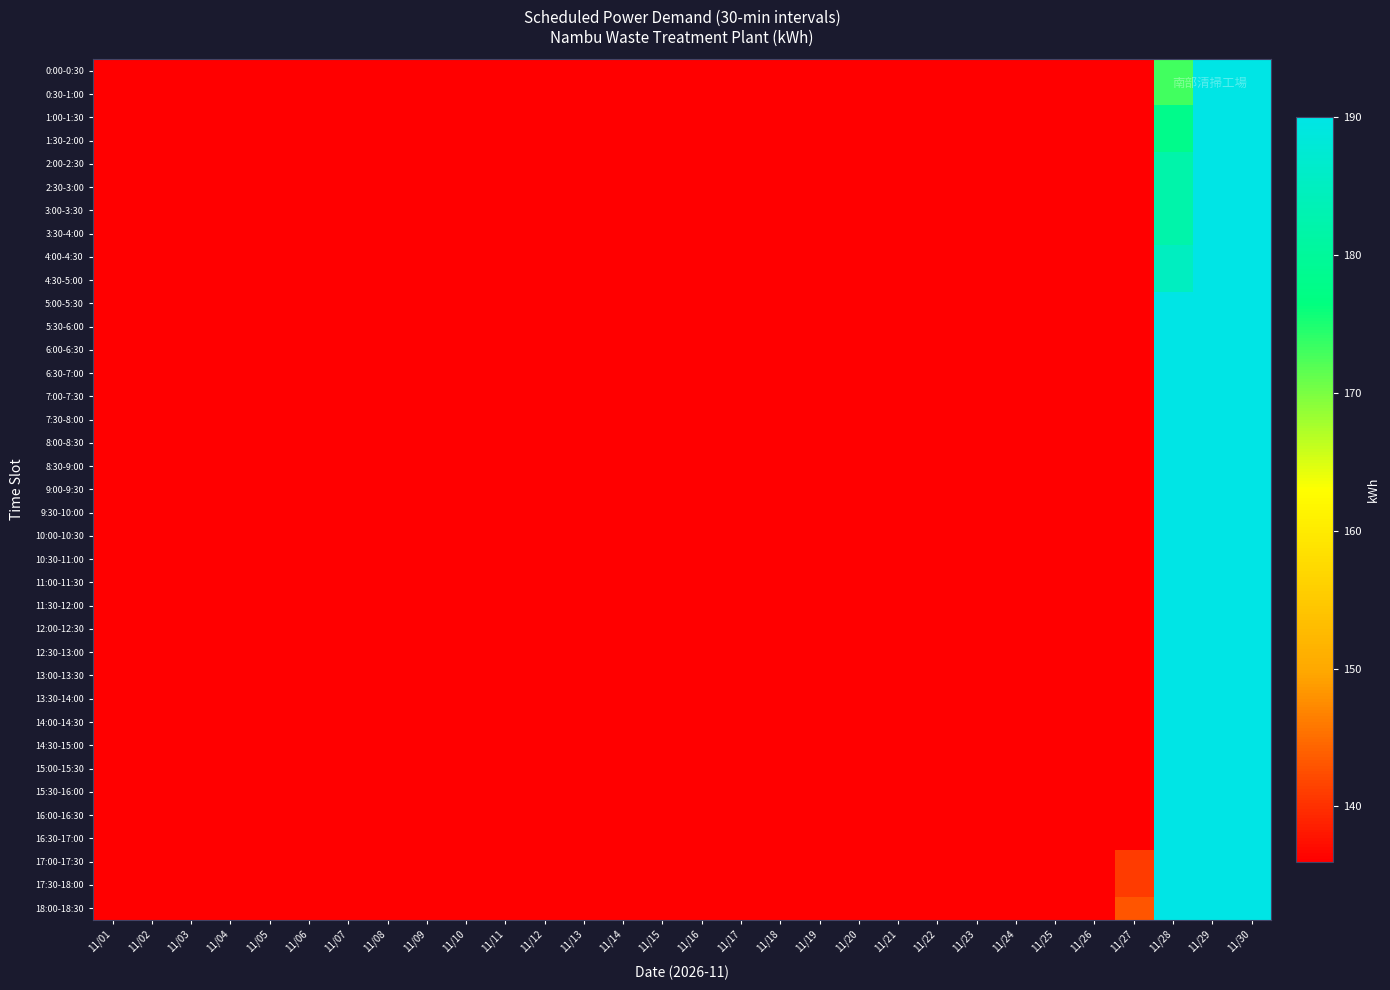

Reading right to left, list all the values displayed in this chart.

0:00-0:30: 11/30=190	11/29=190	11/28=173	11/27=136	11/26=136	11/25=136	11/24=136	11/23=136	11/22=136	11/21=136	11/20=136	11/19=136	11/18=136	11/17=136	11/16=136	11/15=136	11/14=136	11/13=136	11/12=136	11/11=136	11/10=136	11/09=136	11/08=136	11/07=136	11/06=136	11/05=136	11/04=136	11/03=136	11/02=136	11/01=136
0:30-1:00: 11/30=190	11/29=190	11/28=173	11/27=136	11/26=136	11/25=136	11/24=136	11/23=136	11/22=136	11/21=136	11/20=136	11/19=136	11/18=136	11/17=136	11/16=136	11/15=136	11/14=136	11/13=136	11/12=136	11/11=136	11/10=136	11/09=136	11/08=136	11/07=136	11/06=136	11/05=136	11/04=136	11/03=136	11/02=136	11/01=136
1:00-1:30: 11/30=190	11/29=190	11/28=178	11/27=136	11/26=136	11/25=136	11/24=136	11/23=136	11/22=136	11/21=136	11/20=136	11/19=136	11/18=136	11/17=136	11/16=136	11/15=136	11/14=136	11/13=136	11/12=136	11/11=136	11/10=136	11/09=136	11/08=136	11/07=136	11/06=136	11/05=136	11/04=136	11/03=136	11/02=136	11/01=136
1:30-2:00: 11/30=190	11/29=190	11/28=178	11/27=136	11/26=136	11/25=136	11/24=136	11/23=136	11/22=136	11/21=136	11/20=136	11/19=136	11/18=136	11/17=136	11/16=136	11/15=136	11/14=136	11/13=136	11/12=136	11/11=136	11/10=136	11/09=136	11/08=136	11/07=136	11/06=136	11/05=136	11/04=136	11/03=136	11/02=136	11/01=136
2:00-2:30: 11/30=190	11/29=190	11/28=182	11/27=136	11/26=136	11/25=136	11/24=136	11/23=136	11/22=136	11/21=136	11/20=136	11/19=136	11/18=136	11/17=136	11/16=136	11/15=136	11/14=136	11/13=136	11/12=136	11/11=136	11/10=136	11/09=136	11/08=136	11/07=136	11/06=136	11/05=136	11/04=136	11/03=136	11/02=136	11/01=136
2:30-3:00: 11/30=190	11/29=190	11/28=182	11/27=136	11/26=136	11/25=136	11/24=136	11/23=136	11/22=136	11/21=136	11/20=136	11/19=136	11/18=136	11/17=136	11/16=136	11/15=136	11/14=136	11/13=136	11/12=136	11/11=136	11/10=136	11/09=136	11/08=136	11/07=136	11/06=136	11/05=136	11/04=136	11/03=136	11/02=136	11/01=136
3:00-3:30: 11/30=190	11/29=190	11/28=182	11/27=136	11/26=136	11/25=136	11/24=136	11/23=136	11/22=136	11/21=136	11/20=136	11/19=136	11/18=136	11/17=136	11/16=136	11/15=136	11/14=136	11/13=136	11/12=136	11/11=136	11/10=136	11/09=136	11/08=136	11/07=136	11/06=136	11/05=136	11/04=136	11/03=136	11/02=136	11/01=136
3:30-4:00: 11/30=190	11/29=190	11/28=182	11/27=136	11/26=136	11/25=136	11/24=136	11/23=136	11/22=136	11/21=136	11/20=136	11/19=136	11/18=136	11/17=136	11/16=136	11/15=136	11/14=136	11/13=136	11/12=136	11/11=136	11/10=136	11/09=136	11/08=136	11/07=136	11/06=136	11/05=136	11/04=136	11/03=136	11/02=136	11/01=136
4:00-4:30: 11/30=190	11/29=190	11/28=185	11/27=136	11/26=136	11/25=136	11/24=136	11/23=136	11/22=136	11/21=136	11/20=136	11/19=136	11/18=136	11/17=136	11/16=136	11/15=136	11/14=136	11/13=136	11/12=136	11/11=136	11/10=136	11/09=136	11/08=136	11/07=136	11/06=136	11/05=136	11/04=136	11/03=136	11/02=136	11/01=136
4:30-5:00: 11/30=190	11/29=190	11/28=185	11/27=136	11/26=136	11/25=136	11/24=136	11/23=136	11/22=136	11/21=136	11/20=136	11/19=136	11/18=136	11/17=136	11/16=136	11/15=136	11/14=136	11/13=136	11/12=136	11/11=136	11/10=136	11/09=136	11/08=136	11/07=136	11/06=136	11/05=136	11/04=136	11/03=136	11/02=136	11/01=136
5:00-5:30: 11/30=190	11/29=190	11/28=190	11/27=136	11/26=136	11/25=136	11/24=136	11/23=136	11/22=136	11/21=136	11/20=136	11/19=136	11/18=136	11/17=136	11/16=136	11/15=136	11/14=136	11/13=136	11/12=136	11/11=136	11/10=136	11/09=136	11/08=136	11/07=136	11/06=136	11/05=136	11/04=136	11/03=136	11/02=136	11/01=136
5:30-6:00: 11/30=190	11/29=190	11/28=190	11/27=136	11/26=136	11/25=136	11/24=136	11/23=136	11/22=136	11/21=136	11/20=136	11/19=136	11/18=136	11/17=136	11/16=136	11/15=136	11/14=136	11/13=136	11/12=136	11/11=136	11/10=136	11/09=136	11/08=136	11/07=136	11/06=136	11/05=136	11/04=136	11/03=136	11/02=136	11/01=136
6:00-6:30: 11/30=190	11/29=190	11/28=190	11/27=136	11/26=136	11/25=136	11/24=136	11/23=136	11/22=136	11/21=136	11/20=136	11/19=136	11/18=136	11/17=136	11/16=136	11/15=136	11/14=136	11/13=136	11/12=136	11/11=136	11/10=136	11/09=136	11/08=136	11/07=136	11/06=136	11/05=136	11/04=136	11/03=136	11/02=136	11/01=136
6:30-7:00: 11/30=190	11/29=190	11/28=190	11/27=136	11/26=136	11/25=136	11/24=136	11/23=136	11/22=136	11/21=136	11/20=136	11/19=136	11/18=136	11/17=136	11/16=136	11/15=136	11/14=136	11/13=136	11/12=136	11/11=136	11/10=136	11/09=136	11/08=136	11/07=136	11/06=136	11/05=136	11/04=136	11/03=136	11/02=136	11/01=136
7:00-7:30: 11/30=190	11/29=190	11/28=190	11/27=136	11/26=136	11/25=136	11/24=136	11/23=136	11/22=136	11/21=136	11/20=136	11/19=136	11/18=136	11/17=136	11/16=136	11/15=136	11/14=136	11/13=136	11/12=136	11/11=136	11/10=136	11/09=136	11/08=136	11/07=136	11/06=136	11/05=136	11/04=136	11/03=136	11/02=136	11/01=136
7:30-8:00: 11/30=190	11/29=190	11/28=190	11/27=136	11/26=136	11/25=136	11/24=136	11/23=136	11/22=136	11/21=136	11/20=136	11/19=136	11/18=136	11/17=136	11/16=136	11/15=136	11/14=136	11/13=136	11/12=136	11/11=136	11/10=136	11/09=136	11/08=136	11/07=136	11/06=136	11/05=136	11/04=136	11/03=136	11/02=136	11/01=136
8:00-8:30: 11/30=190	11/29=190	11/28=190	11/27=136	11/26=136	11/25=136	11/24=136	11/23=136	11/22=136	11/21=136	11/20=136	11/19=136	11/18=136	11/17=136	11/16=136	11/15=136	11/14=136	11/13=136	11/12=136	11/11=136	11/10=136	11/09=136	11/08=136	11/07=136	11/06=136	11/05=136	11/04=136	11/03=136	11/02=136	11/01=136
8:30-9:00: 11/30=190	11/29=190	11/28=190	11/27=136	11/26=136	11/25=136	11/24=136	11/23=136	11/22=136	11/21=136	11/20=136	11/19=136	11/18=136	11/17=136	11/16=136	11/15=136	11/14=136	11/13=136	11/12=136	11/11=136	11/10=136	11/09=136	11/08=136	11/07=136	11/06=136	11/05=136	11/04=136	11/03=136	11/02=136	11/01=136
9:00-9:30: 11/30=190	11/29=190	11/28=190	11/27=136	11/26=136	11/25=136	11/24=136	11/23=136	11/22=136	11/21=136	11/20=136	11/19=136	11/18=136	11/17=136	11/16=136	11/15=136	11/14=136	11/13=136	11/12=136	11/11=136	11/10=136	11/09=136	11/08=136	11/07=136	11/06=136	11/05=136	11/04=136	11/03=136	11/02=136	11/01=136
9:30-10:00: 11/30=190	11/29=190	11/28=190	11/27=136	11/26=136	11/25=136	11/24=136	11/23=136	11/22=136	11/21=136	11/20=136	11/19=136	11/18=136	11/17=136	11/16=136	11/15=136	11/14=136	11/13=136	11/12=136	11/11=136	11/10=136	11/09=136	11/08=136	11/07=136	11/06=136	11/05=136	11/04=136	11/03=136	11/02=136	11/01=136
10:00-10:30: 11/30=190	11/29=190	11/28=190	11/27=136	11/26=136	11/25=136	11/24=136	11/23=136	11/22=136	11/21=136	11/20=136	11/19=136	11/18=136	11/17=136	11/16=136	11/15=136	11/14=136	11/13=136	11/12=136	11/11=136	11/10=136	11/09=136	11/08=136	11/07=136	11/06=136	11/05=136	11/04=136	11/03=136	11/02=136	11/01=136
10:30-11:00: 11/30=190	11/29=190	11/28=190	11/27=136	11/26=136	11/25=136	11/24=136	11/23=136	11/22=136	11/21=136	11/20=136	11/19=136	11/18=136	11/17=136	11/16=136	11/15=136	11/14=136	11/13=136	11/12=136	11/11=136	11/10=136	11/09=136	11/08=136	11/07=136	11/06=136	11/05=136	11/04=136	11/03=136	11/02=136	11/01=136
11:00-11:30: 11/30=190	11/29=190	11/28=190	11/27=136	11/26=136	11/25=136	11/24=136	11/23=136	11/22=136	11/21=136	11/20=136	11/19=136	11/18=136	11/17=136	11/16=136	11/15=136	11/14=136	11/13=136	11/12=136	11/11=136	11/10=136	11/09=136	11/08=136	11/07=136	11/06=136	11/05=136	11/04=136	11/03=136	11/02=136	11/01=136
11:30-12:00: 11/30=190	11/29=190	11/28=190	11/27=136	11/26=136	11/25=136	11/24=136	11/23=136	11/22=136	11/21=136	11/20=136	11/19=136	11/18=136	11/17=136	11/16=136	11/15=136	11/14=136	11/13=136	11/12=136	11/11=136	11/10=136	11/09=136	11/08=136	11/07=136	11/06=136	11/05=136	11/04=136	11/03=136	11/02=136	11/01=136
12:00-12:30: 11/30=190	11/29=190	11/28=190	11/27=136	11/26=136	11/25=136	11/24=136	11/23=136	11/22=136	11/21=136	11/20=136	11/19=136	11/18=136	11/17=136	11/16=136	11/15=136	11/14=136	11/13=136	11/12=136	11/11=136	11/10=136	11/09=136	11/08=136	11/07=136	11/06=136	11/05=136	11/04=136	11/03=136	11/02=136	11/01=136
12:30-13:00: 11/30=190	11/29=190	11/28=190	11/27=136	11/26=136	11/25=136	11/24=136	11/23=136	11/22=136	11/21=136	11/20=136	11/19=136	11/18=136	11/17=136	11/16=136	11/15=136	11/14=136	11/13=136	11/12=136	11/11=136	11/10=136	11/09=136	11/08=136	11/07=136	11/06=136	11/05=136	11/04=136	11/03=136	11/02=136	11/01=136
13:00-13:30: 11/30=190	11/29=190	11/28=190	11/27=136	11/26=136	11/25=136	11/24=136	11/23=136	11/22=136	11/21=136	11/20=136	11/19=136	11/18=136	11/17=136	11/16=136	11/15=136	11/14=136	11/13=136	11/12=136	11/11=136	11/10=136	11/09=136	11/08=136	11/07=136	11/06=136	11/05=136	11/04=136	11/03=136	11/02=136	11/01=136
13:30-14:00: 11/30=190	11/29=190	11/28=190	11/27=136	11/26=136	11/25=136	11/24=136	11/23=136	11/22=136	11/21=136	11/20=136	11/19=136	11/18=136	11/17=136	11/16=136	11/15=136	11/14=136	11/13=136	11/12=136	11/11=136	11/10=136	11/09=136	11/08=136	11/07=136	11/06=136	11/05=136	11/04=136	11/03=136	11/02=136	11/01=136
14:00-14:30: 11/30=190	11/29=190	11/28=190	11/27=136	11/26=136	11/25=136	11/24=136	11/23=136	11/22=136	11/21=136	11/20=136	11/19=136	11/18=136	11/17=136	11/16=136	11/15=136	11/14=136	11/13=136	11/12=136	11/11=136	11/10=136	11/09=136	11/08=136	11/07=136	11/06=136	11/05=136	11/04=136	11/03=136	11/02=136	11/01=136
14:30-15:00: 11/30=190	11/29=190	11/28=190	11/27=136	11/26=136	11/25=136	11/24=136	11/23=136	11/22=136	11/21=136	11/20=136	11/19=136	11/18=136	11/17=136	11/16=136	11/15=136	11/14=136	11/13=136	11/12=136	11/11=136	11/10=136	11/09=136	11/08=136	11/07=136	11/06=136	11/05=136	11/04=136	11/03=136	11/02=136	11/01=136
15:00-15:30: 11/30=190	11/29=190	11/28=190	11/27=136	11/26=136	11/25=136	11/24=136	11/23=136	11/22=136	11/21=136	11/20=136	11/19=136	11/18=136	11/17=136	11/16=136	11/15=136	11/14=136	11/13=136	11/12=136	11/11=136	11/10=136	11/09=136	11/08=136	11/07=136	11/06=136	11/05=136	11/04=136	11/03=136	11/02=136	11/01=136
15:30-16:00: 11/30=190	11/29=190	11/28=190	11/27=136	11/26=136	11/25=136	11/24=136	11/23=136	11/22=136	11/21=136	11/20=136	11/19=136	11/18=136	11/17=136	11/16=136	11/15=136	11/14=136	11/13=136	11/12=136	11/11=136	11/10=136	11/09=136	11/08=136	11/07=136	11/06=136	11/05=136	11/04=136	11/03=136	11/02=136	11/01=136
16:00-16:30: 11/30=190	11/29=190	11/28=190	11/27=136	11/26=136	11/25=136	11/24=136	11/23=136	11/22=136	11/21=136	11/20=136	11/19=136	11/18=136	11/17=136	11/16=136	11/15=136	11/14=136	11/13=136	11/12=136	11/11=136	11/10=136	11/09=136	11/08=136	11/07=136	11/06=136	11/05=136	11/04=136	11/03=136	11/02=136	11/01=136
16:30-17:00: 11/30=190	11/29=190	11/28=190	11/27=136	11/26=136	11/25=136	11/24=136	11/23=136	11/22=136	11/21=136	11/20=136	11/19=136	11/18=136	11/17=136	11/16=136	11/15=136	11/14=136	11/13=136	11/12=136	11/11=136	11/10=136	11/09=136	11/08=136	11/07=136	11/06=136	11/05=136	11/04=136	11/03=136	11/02=136	11/01=136
17:00-17:30: 11/30=190	11/29=190	11/28=190	11/27=141	11/26=136	11/25=136	11/24=136	11/23=136	11/22=136	11/21=136	11/20=136	11/19=136	11/18=136	11/17=136	11/16=136	11/15=136	11/14=136	11/13=136	11/12=136	11/11=136	11/10=136	11/09=136	11/08=136	11/07=136	11/06=136	11/05=136	11/04=136	11/03=136	11/02=136	11/01=136
17:30-18:00: 11/30=190	11/29=190	11/28=190	11/27=141	11/26=136	11/25=136	11/24=136	11/23=136	11/22=136	11/21=136	11/20=136	11/19=136	11/18=136	11/17=136	11/16=136	11/15=136	11/14=136	11/13=136	11/12=136	11/11=136	11/10=136	11/09=136	11/08=136	11/07=136	11/06=136	11/05=136	11/04=136	11/03=136	11/02=136	11/01=136
18:00-18:30: 11/30=190	11/29=190	11/28=190	11/27=143	11/26=136	11/25=136	11/24=136	11/23=136	11/22=136	11/21=136	11/20=136	11/19=136	11/18=136	11/17=136	11/16=136	11/15=136	11/14=136	11/13=136	11/12=136	11/11=136	11/10=136	11/09=136	11/08=136	11/07=136	11/06=136	11/05=136	11/04=136	11/03=136	11/02=136	11/01=136